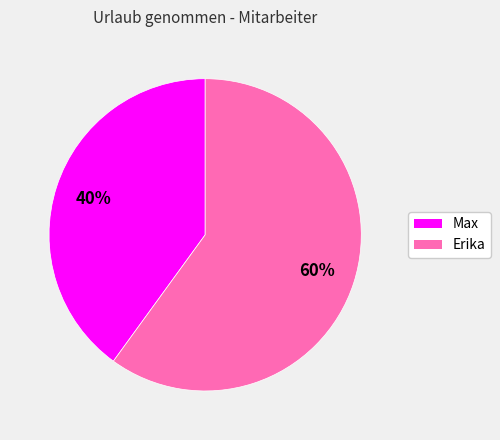

What is the ratio of the value at Erika to the value at Max?

1.5